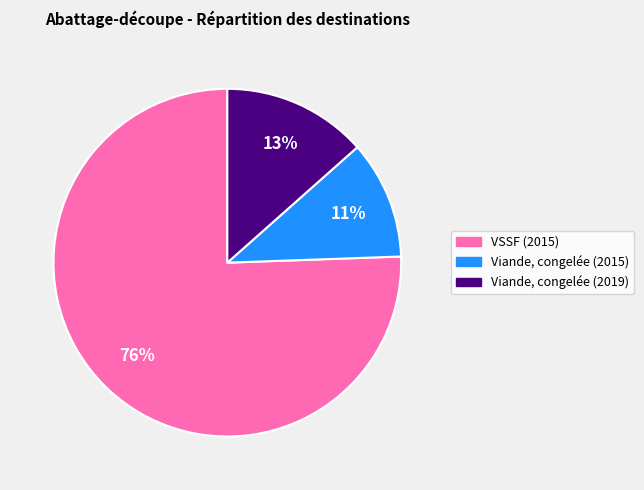

How many segments does this pie chart have?

3